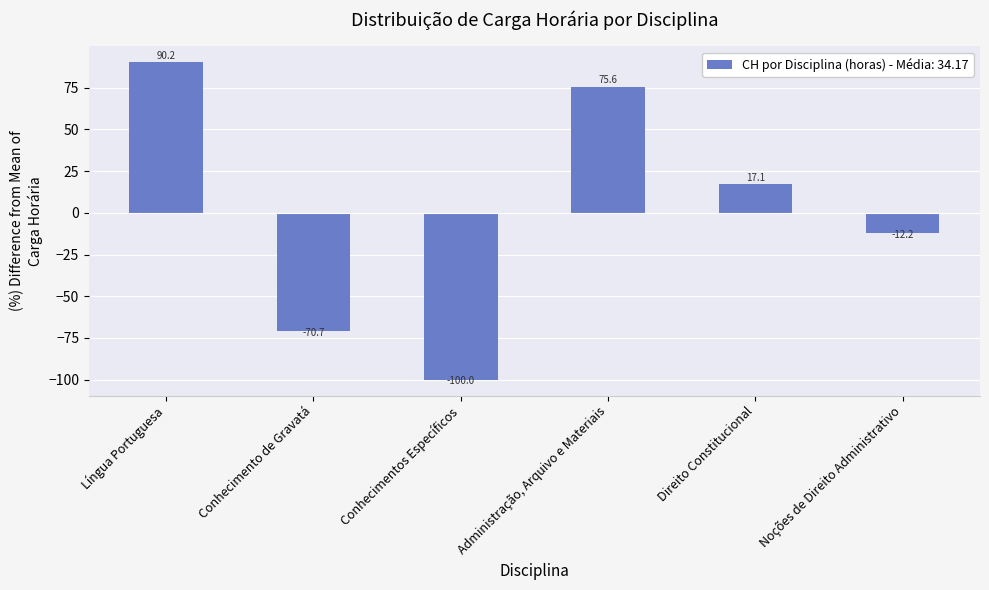

Is it true that the value at Noções de Direito Administrativo is -19.2?

False